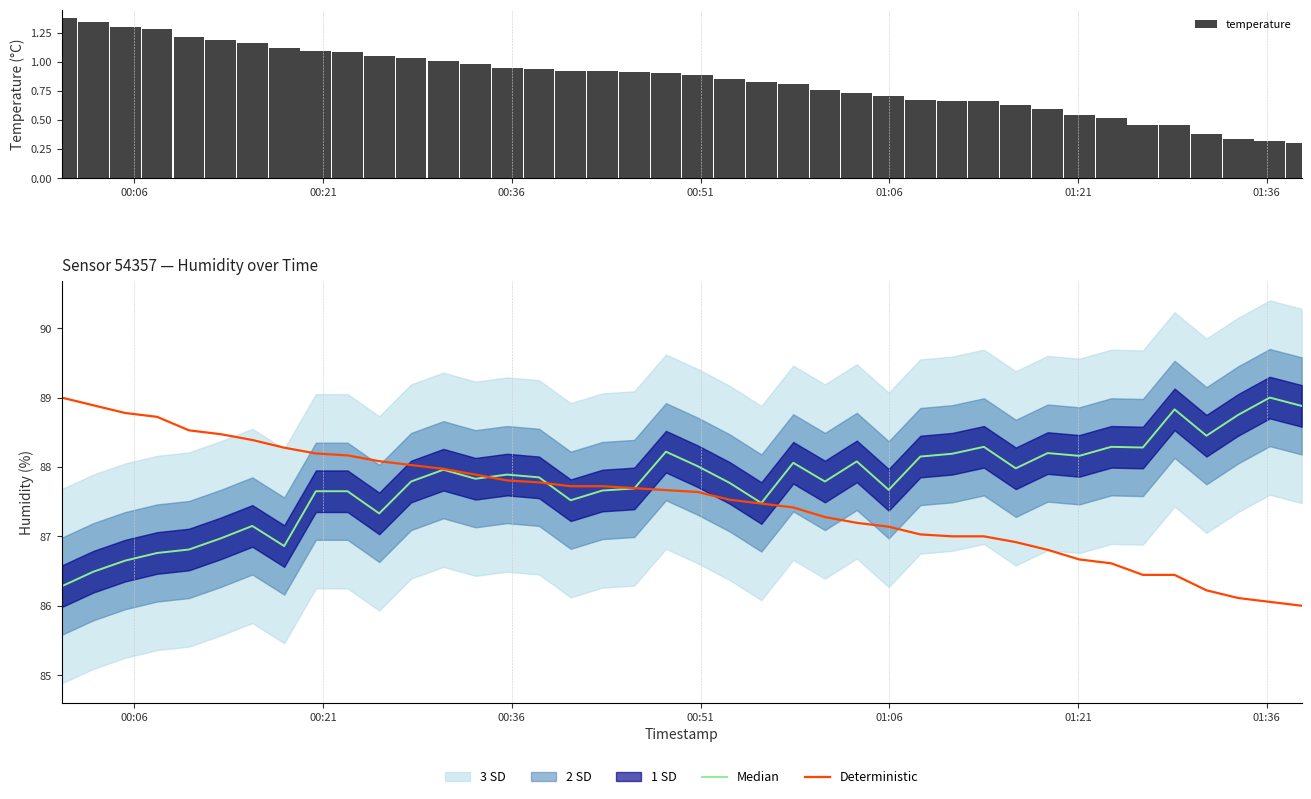

What is the maximum value for Deterministic?

89.0